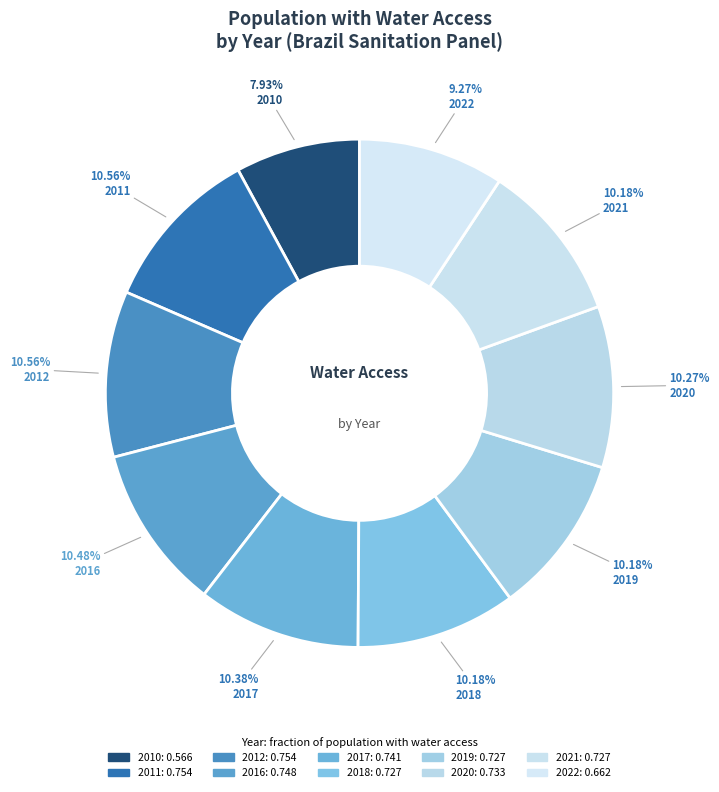

How many segments does this pie chart have?

10